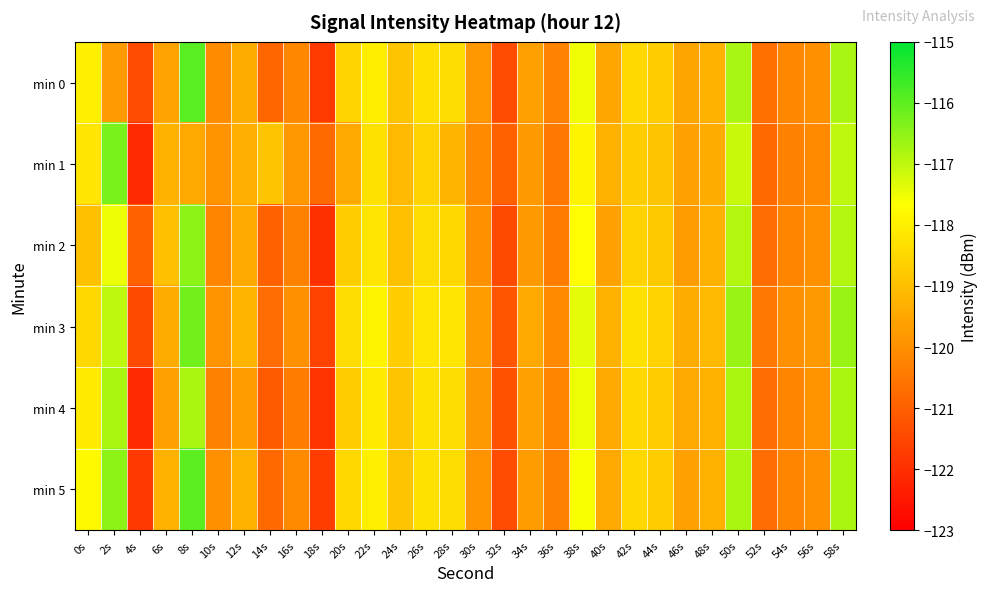

What is the greatest value displayed?

-116.0